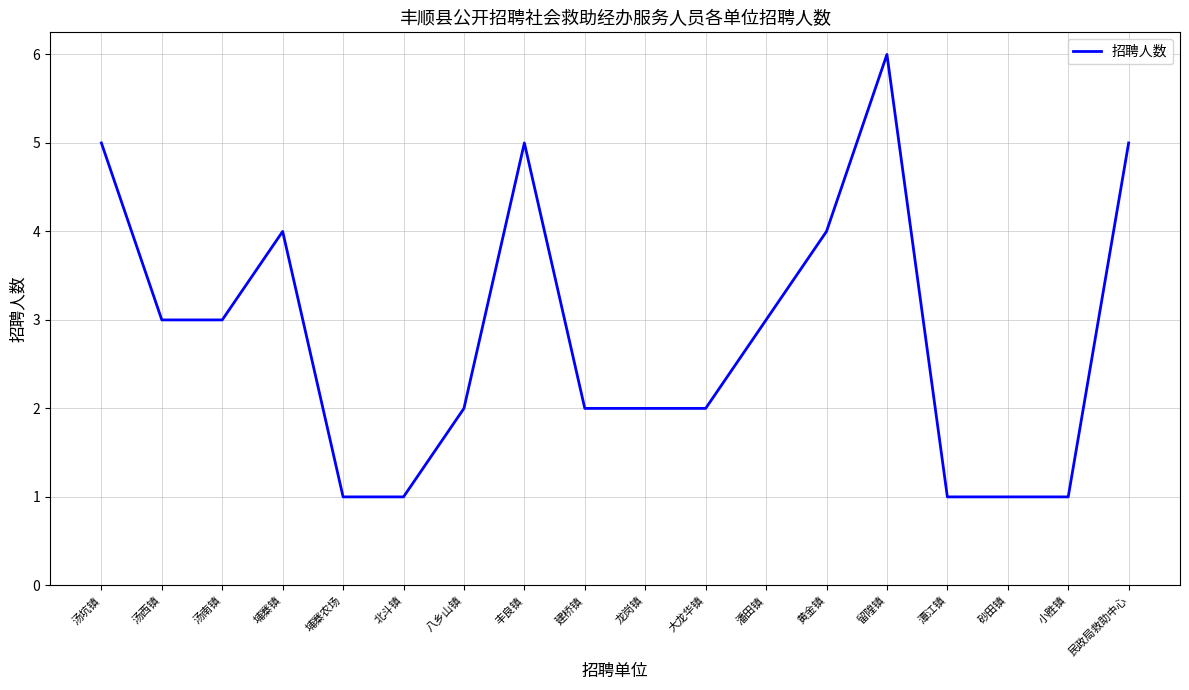

What is the sum of the values at 留隍镇 and 小胜镇?

7